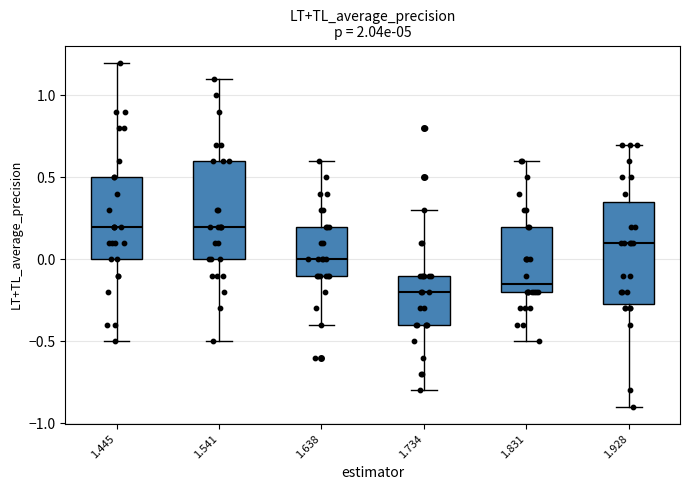

Where does the lower whisker of the box at x = 1.445 end on the y-axis? The values are not printed on the chart, so give them approximately, as read against the axis.

-0.50